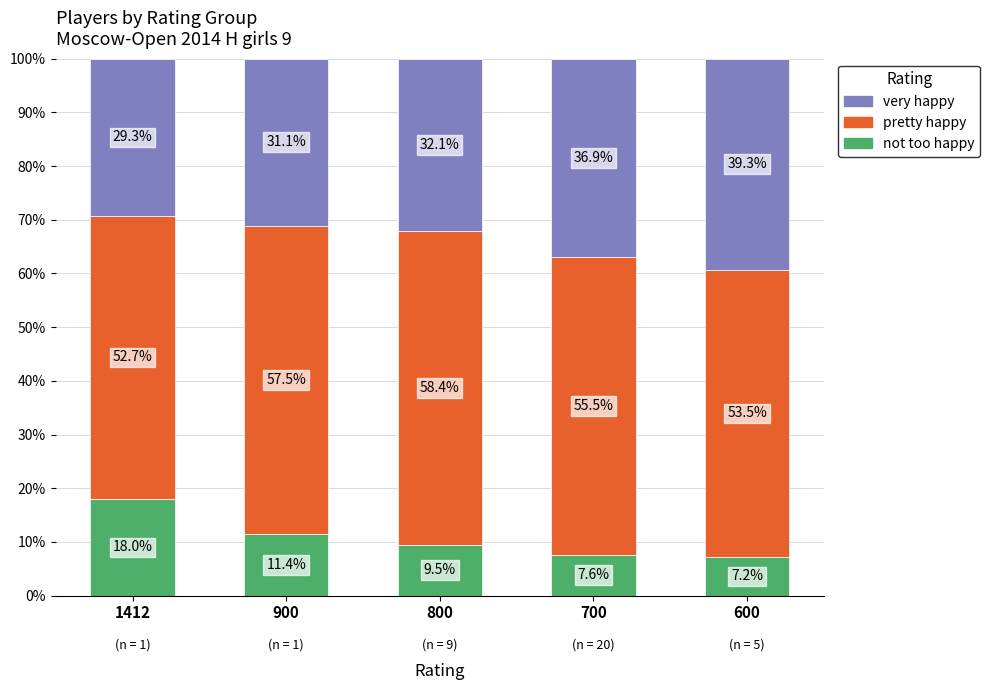

At which label does not too happy first exceed 9?

1412